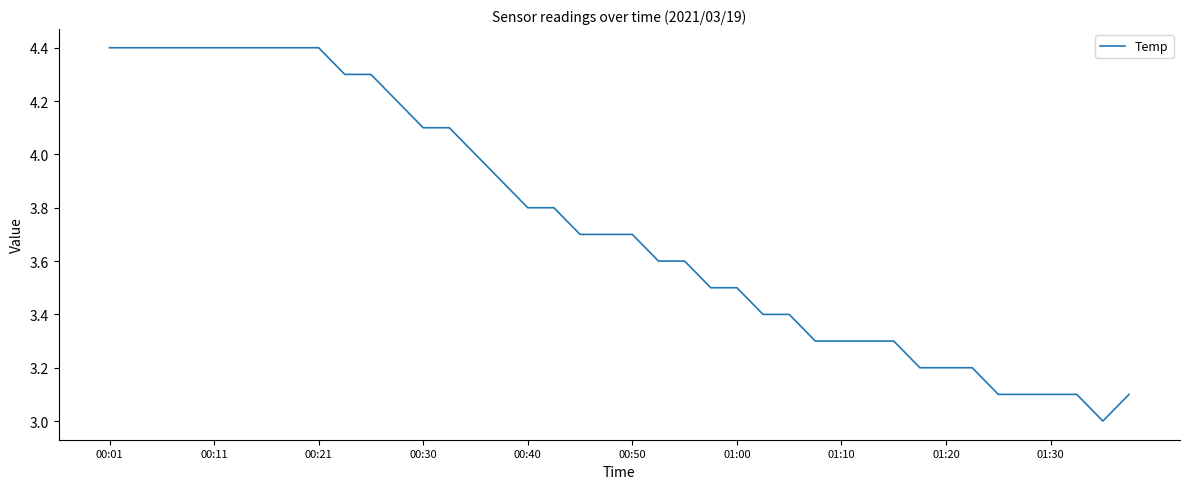

What is the greatest value displayed?

4.4